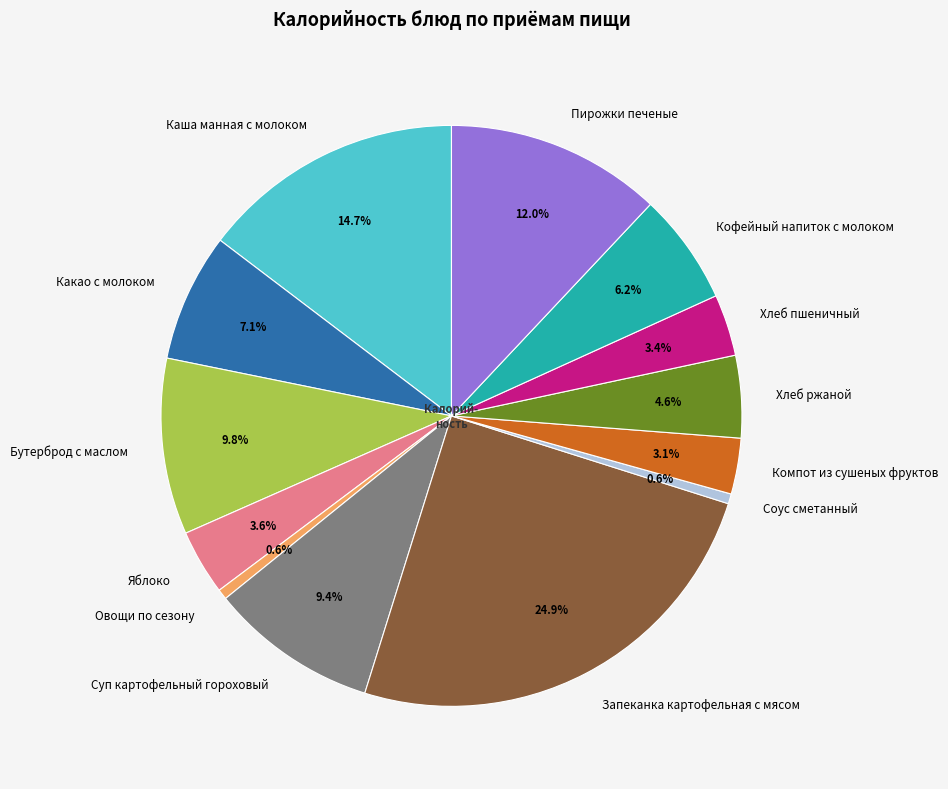

Between Суп картофельный гороховый and Хлеб ржаной, which is larger?

Суп картофельный гороховый